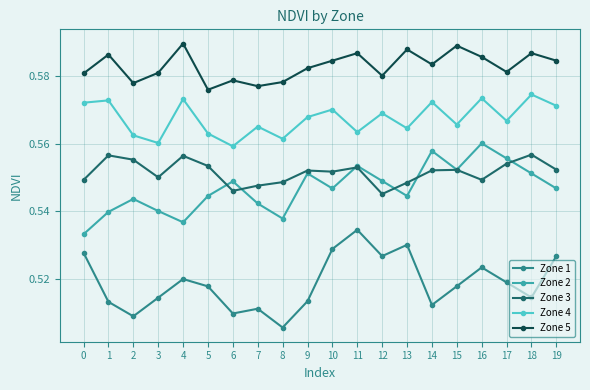

What is the total value across all series at 12?

2.8